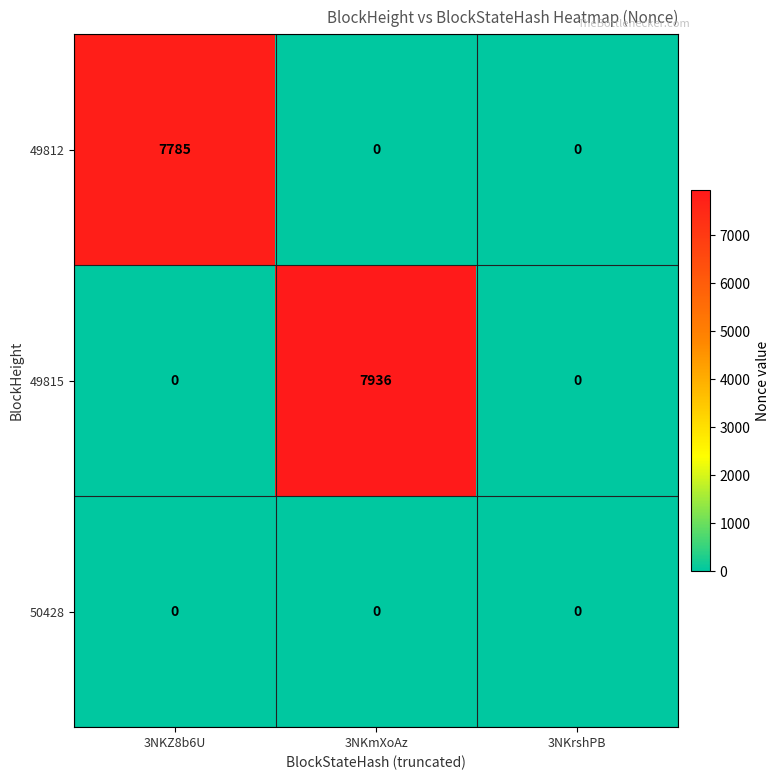

What is the difference between the highest and lowest values at 3NKZ8b6U?

7785